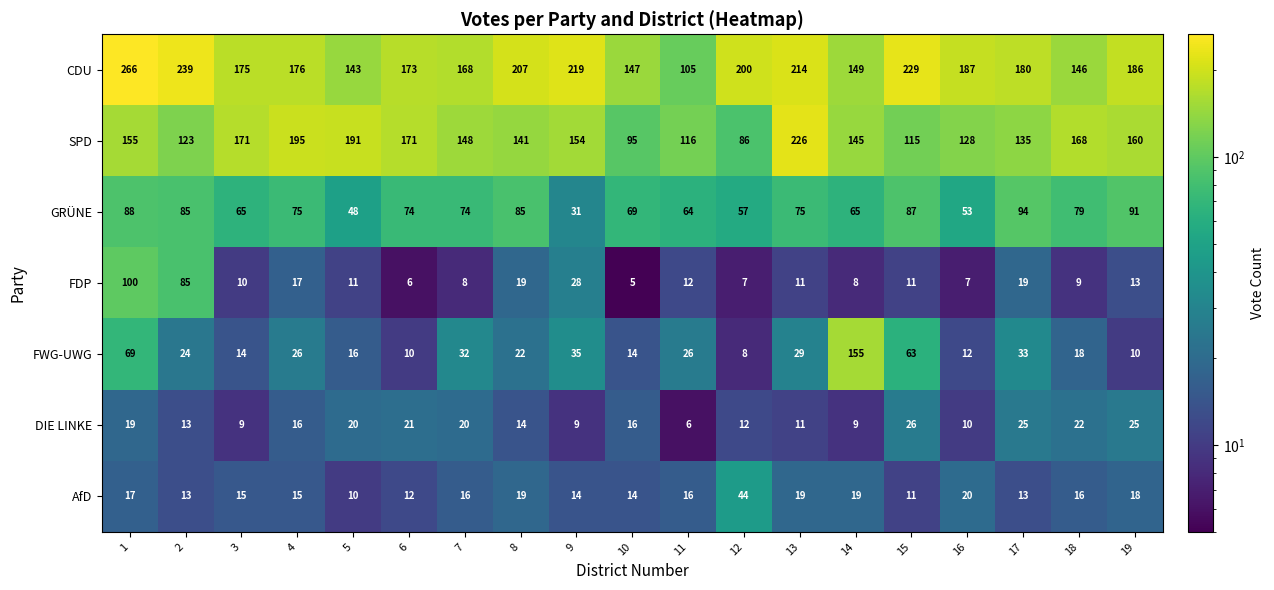

Where is GRÜNE nearest to the value 62?

11